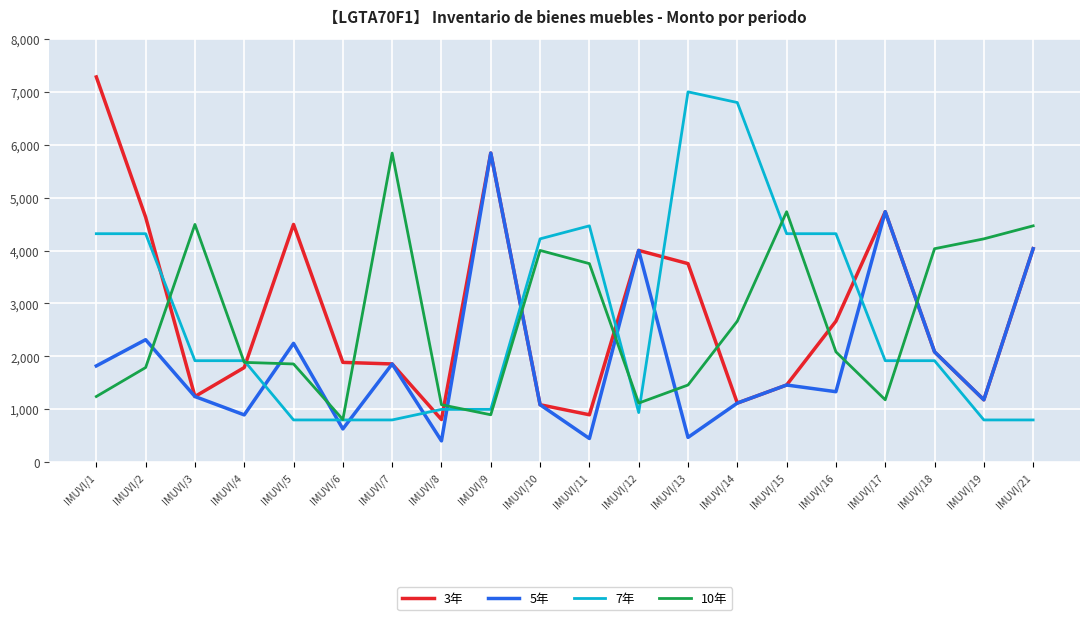

Which category has the highest value across all series?

IMUVI/1